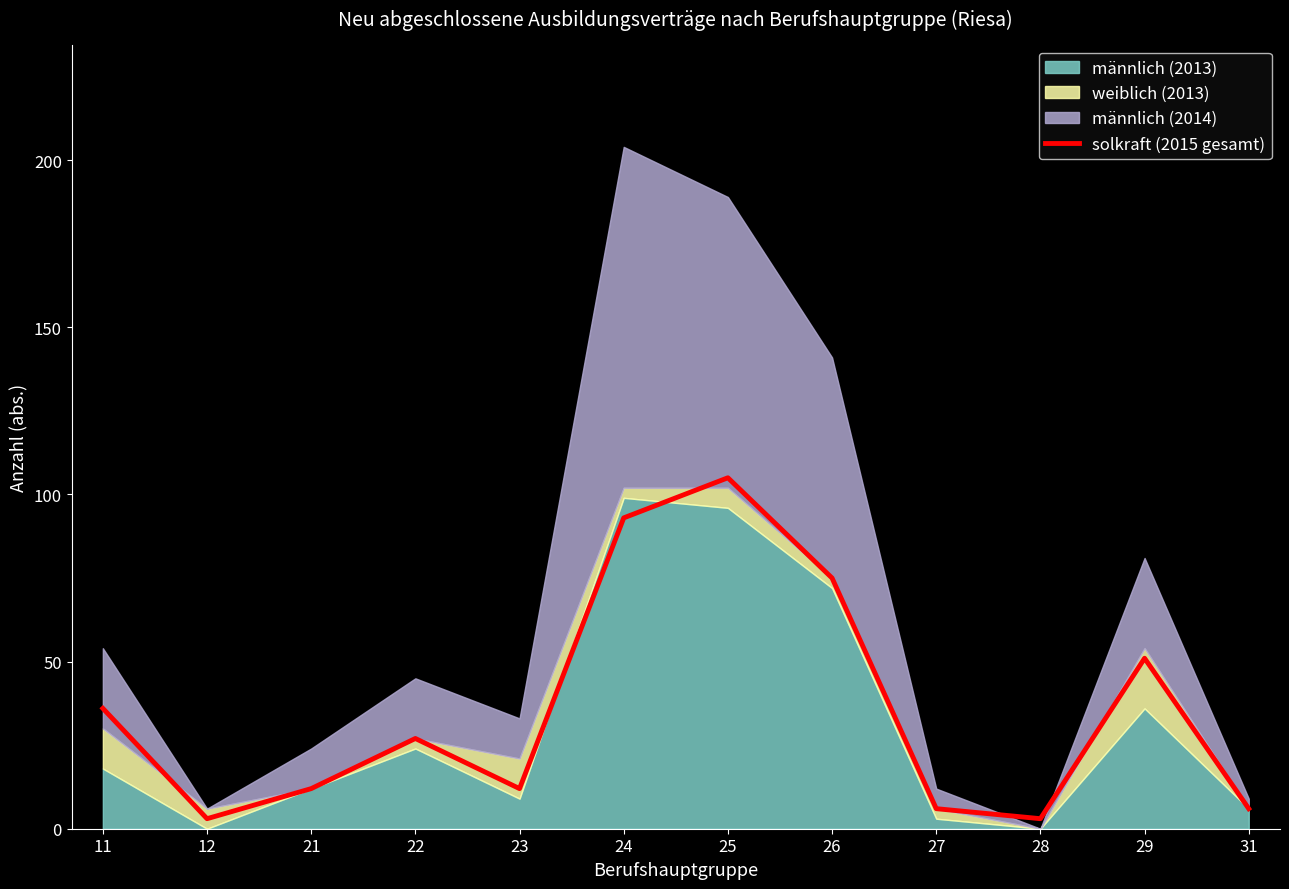

What is the change in value from 22 to 31?

-21